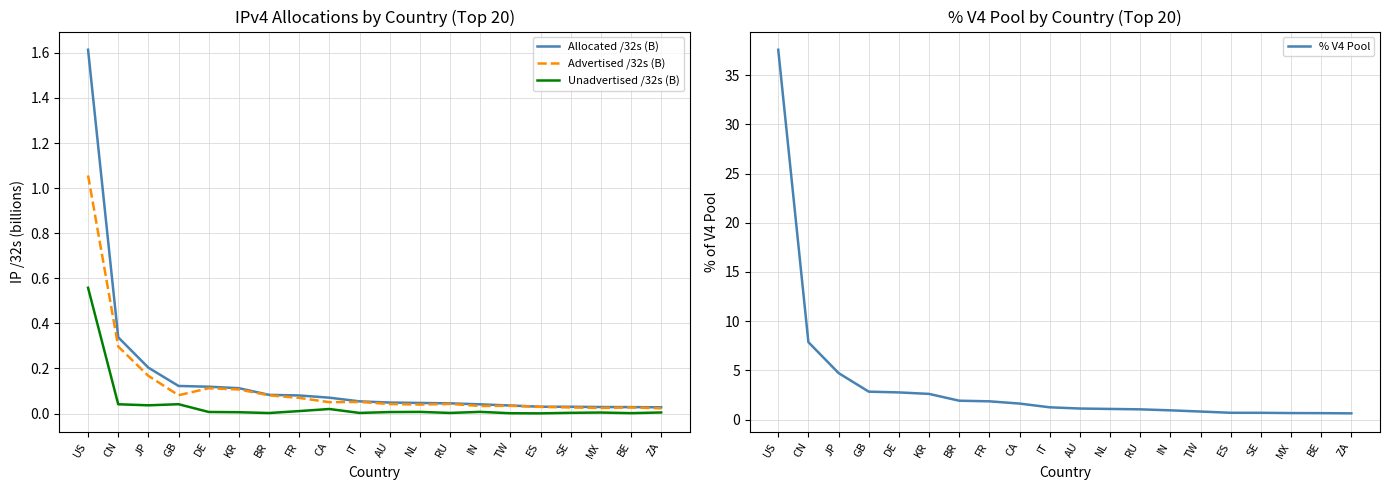

Which category has the lowest value in the Allocated /32s (B) series?

ZA